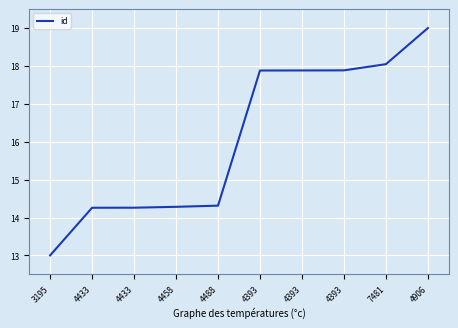

What is the label of the 4th point from the right?

4393